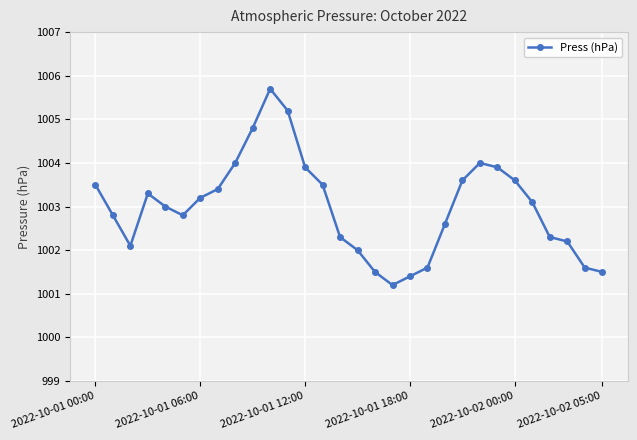

What is the average value?

1003.0